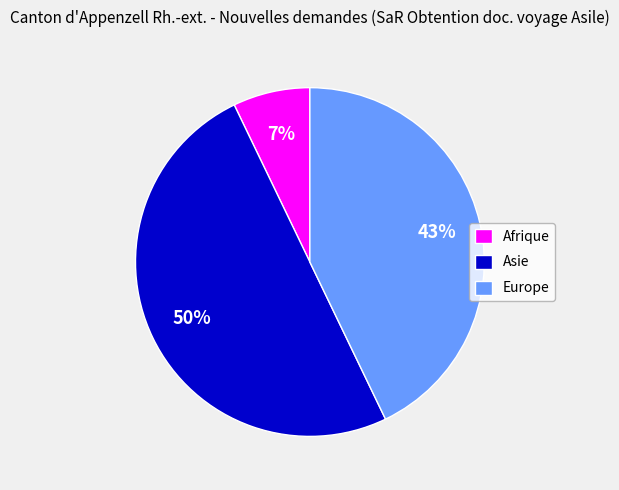

True or false: Europe accounts for 56% of the total.

False